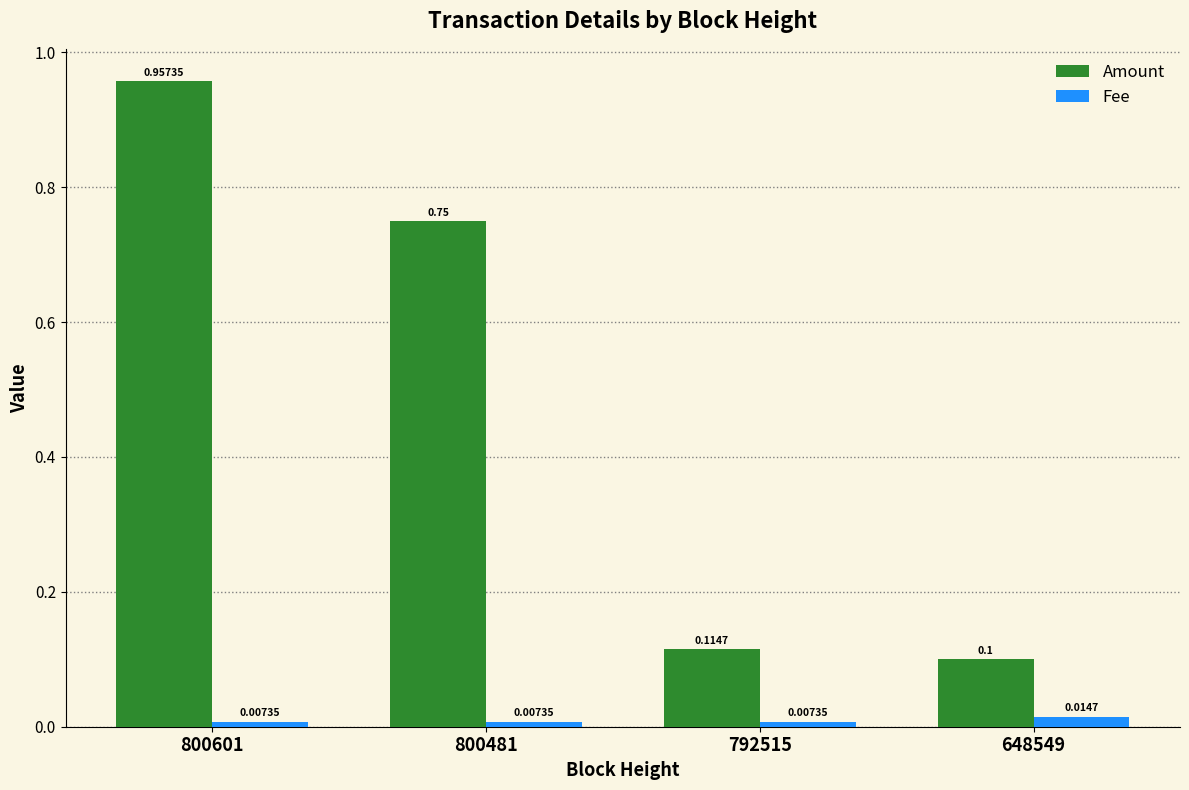

At which label is Amount closest to 0?

648549